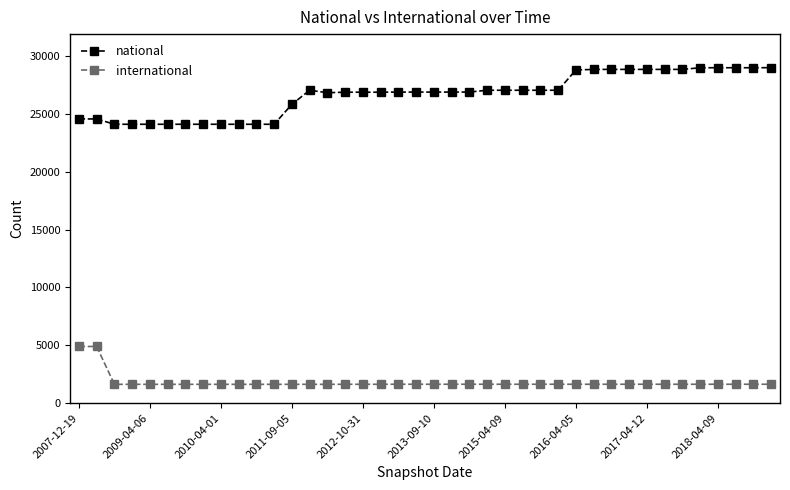

List the series in order of their overall mean, lowest first.

international, national